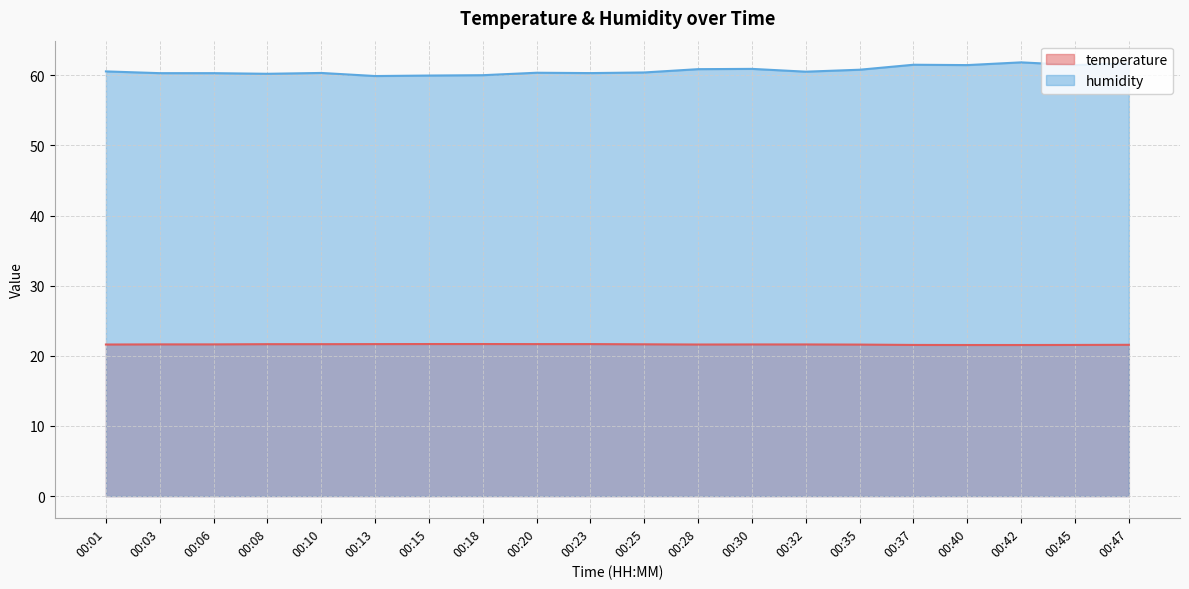

At which label is temperature closest to 21?

00:40